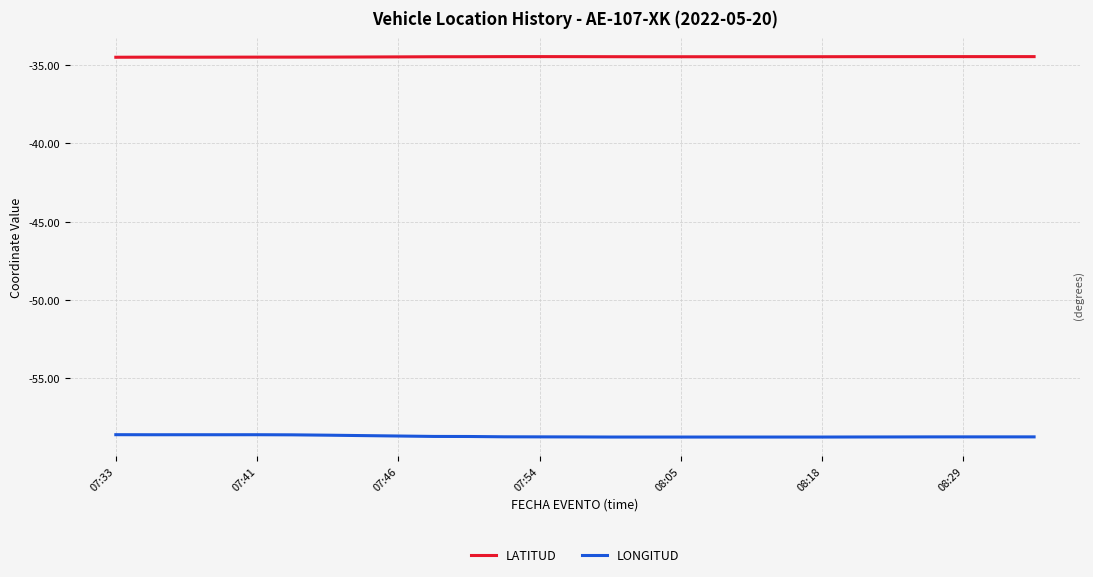

Rank the series by their average value, from lowest to highest.

LONGITUD, LATITUD